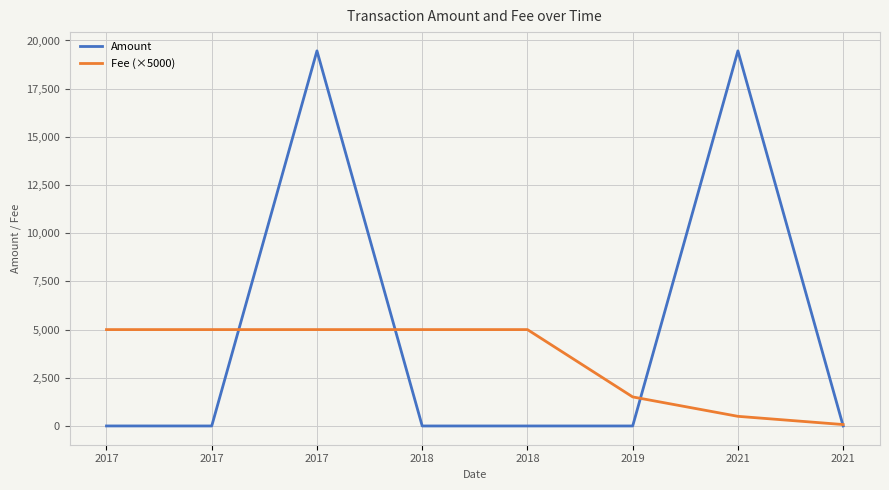

What is the total value across all series at 2019?

1506.8